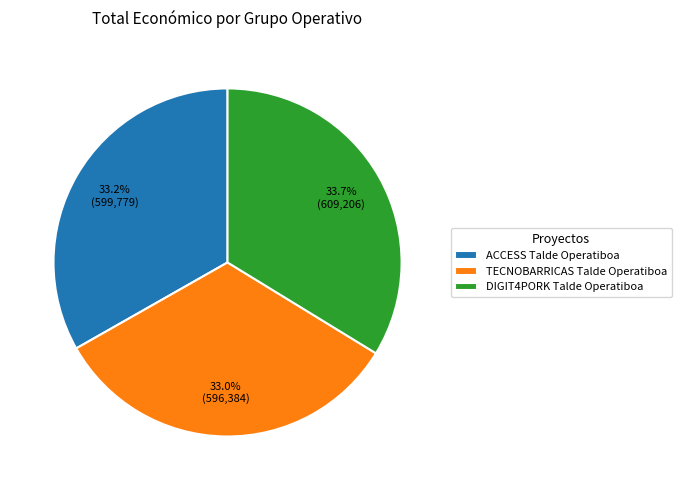

Does DIGIT4PORK Talde Operatiboa represent more than half of the total?

No